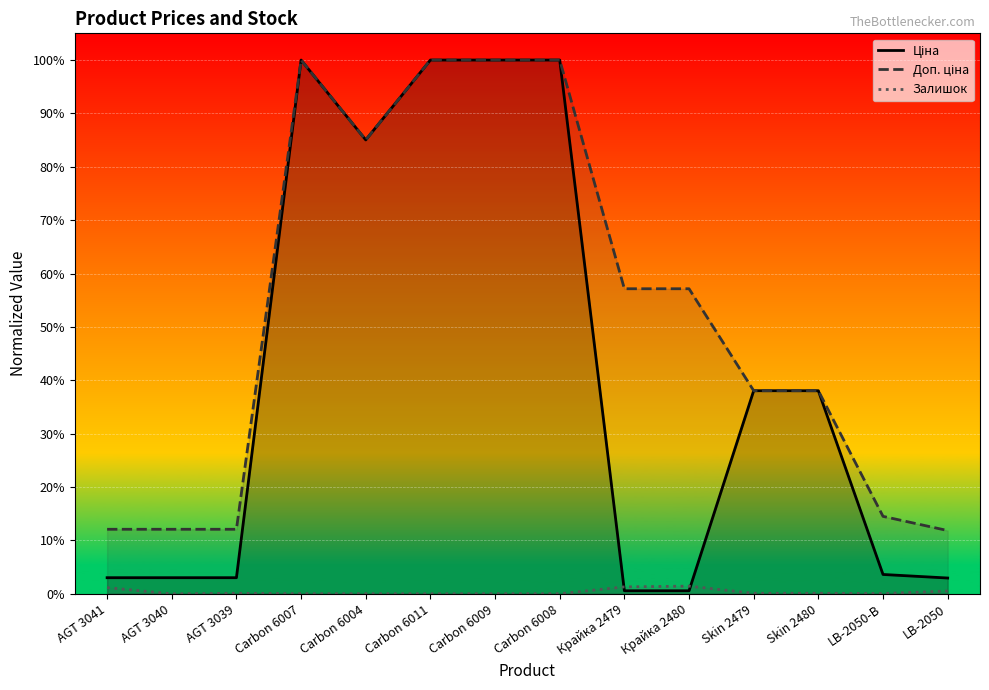

What is the label of the 14th point from the right?

AGT 3041